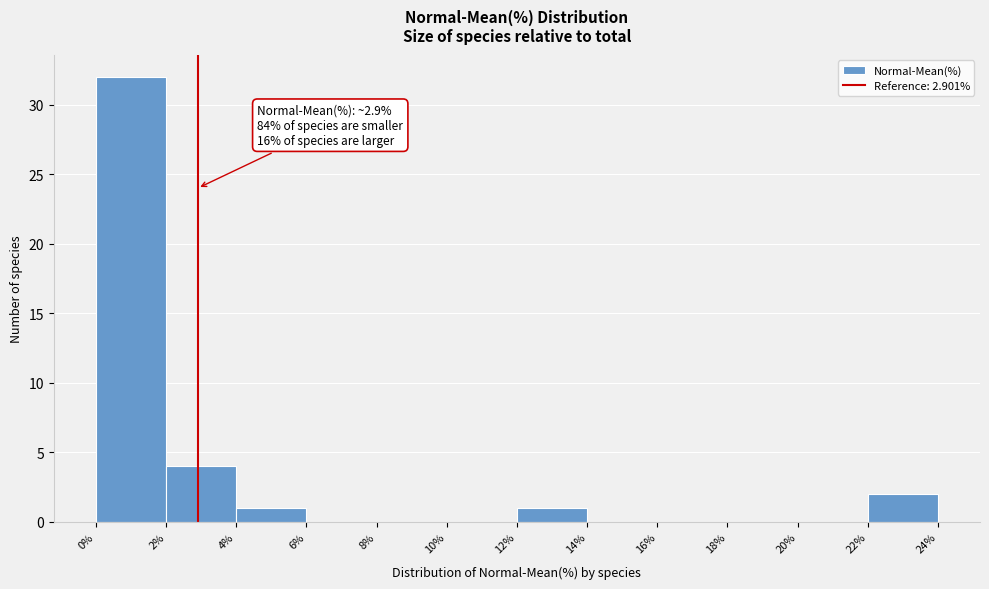

Which range on the x-axis has the tallest bar?

0% to 2%